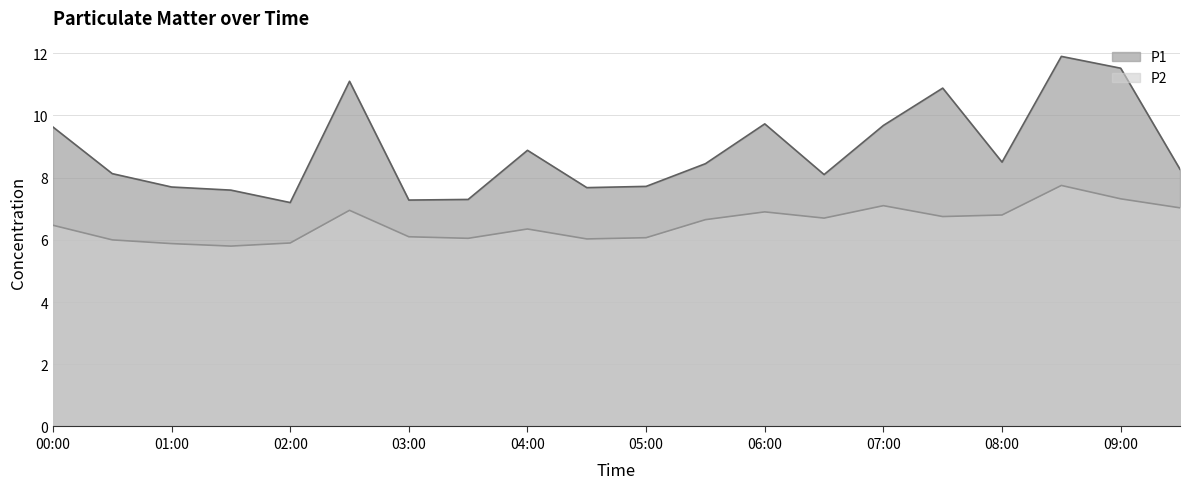

How many values in the P1 series are below 8?

7